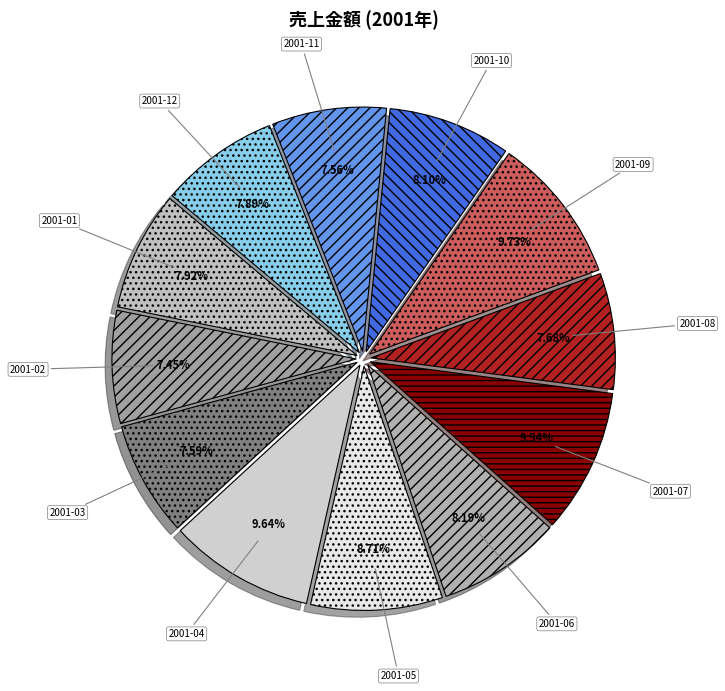

To the nearest percent, what portion does 2001-06 represent?

8%